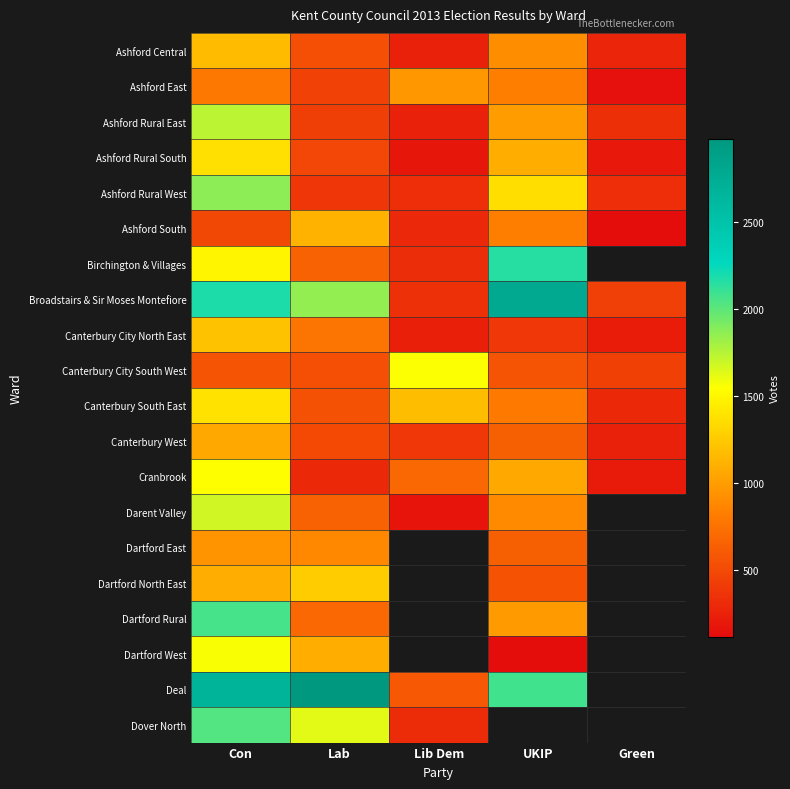

The Ashford South series shows 290.0 at Lib Dem. True or false?

True